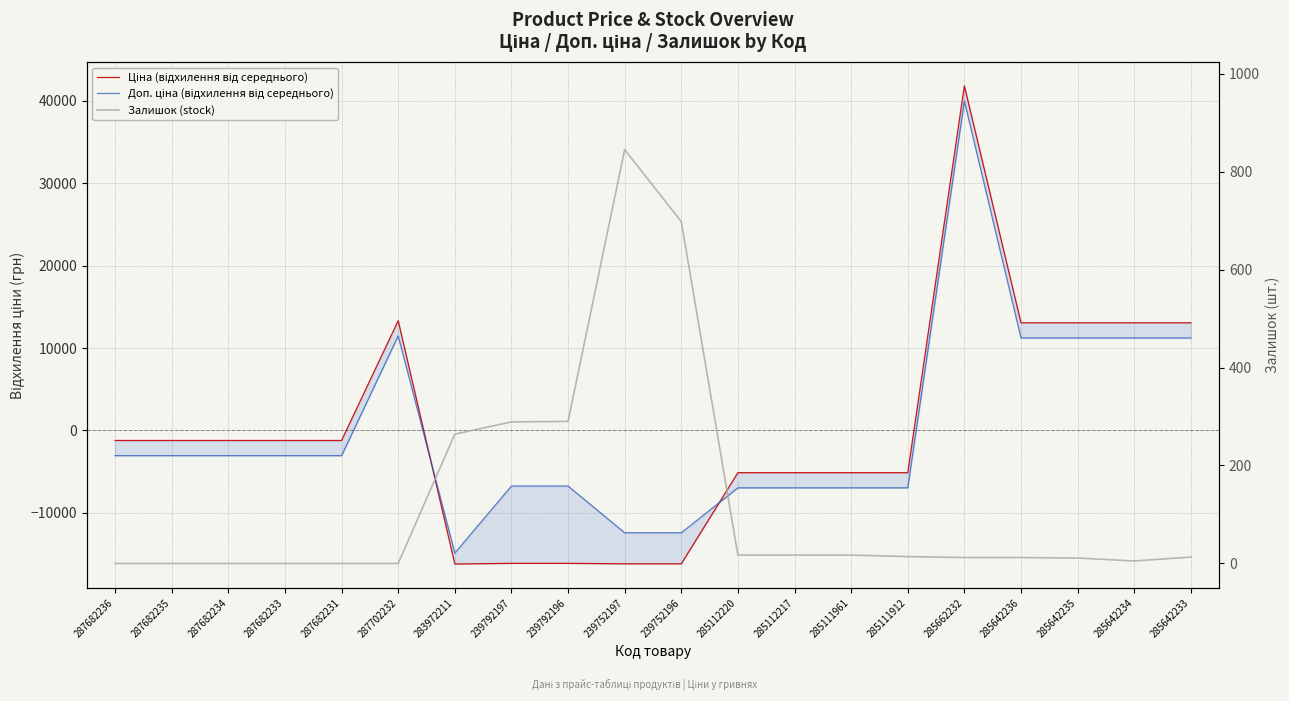

True or false: Ціна (відхилення від середнього) has a value of -22101.8 at 283972211.

False